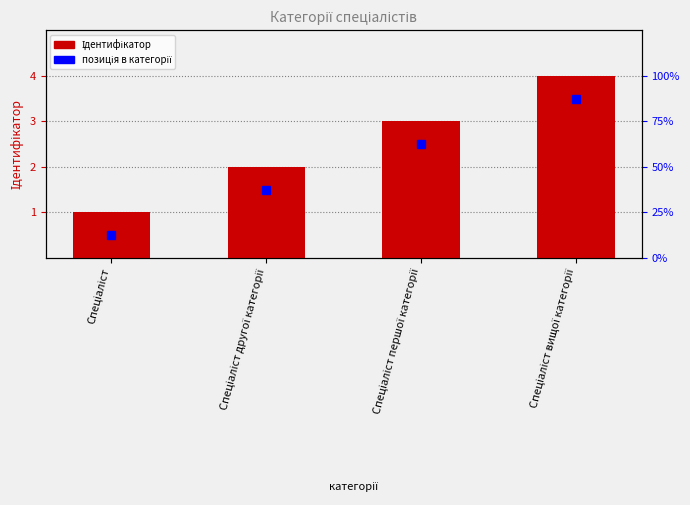

What is the sum of the values at Спеціаліст and Спеціаліст вищої категорії?

5